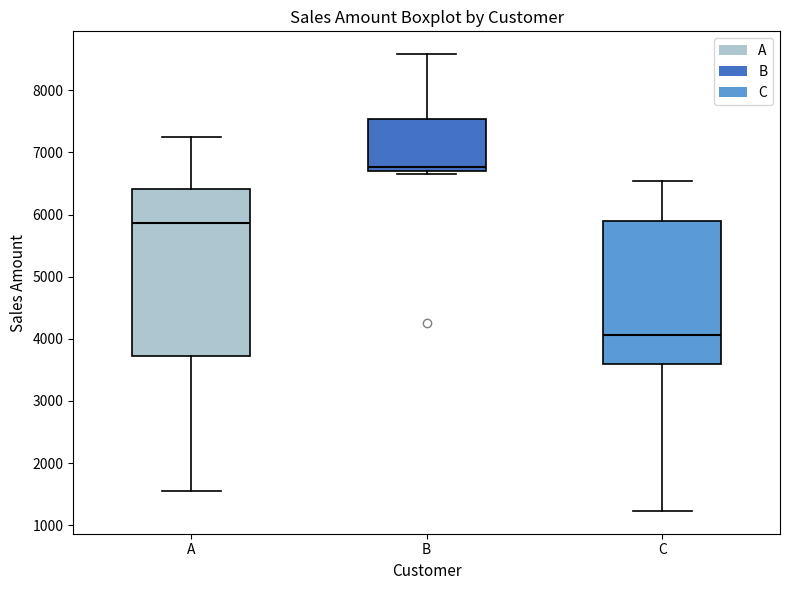

Which box's median line is the highest?

B